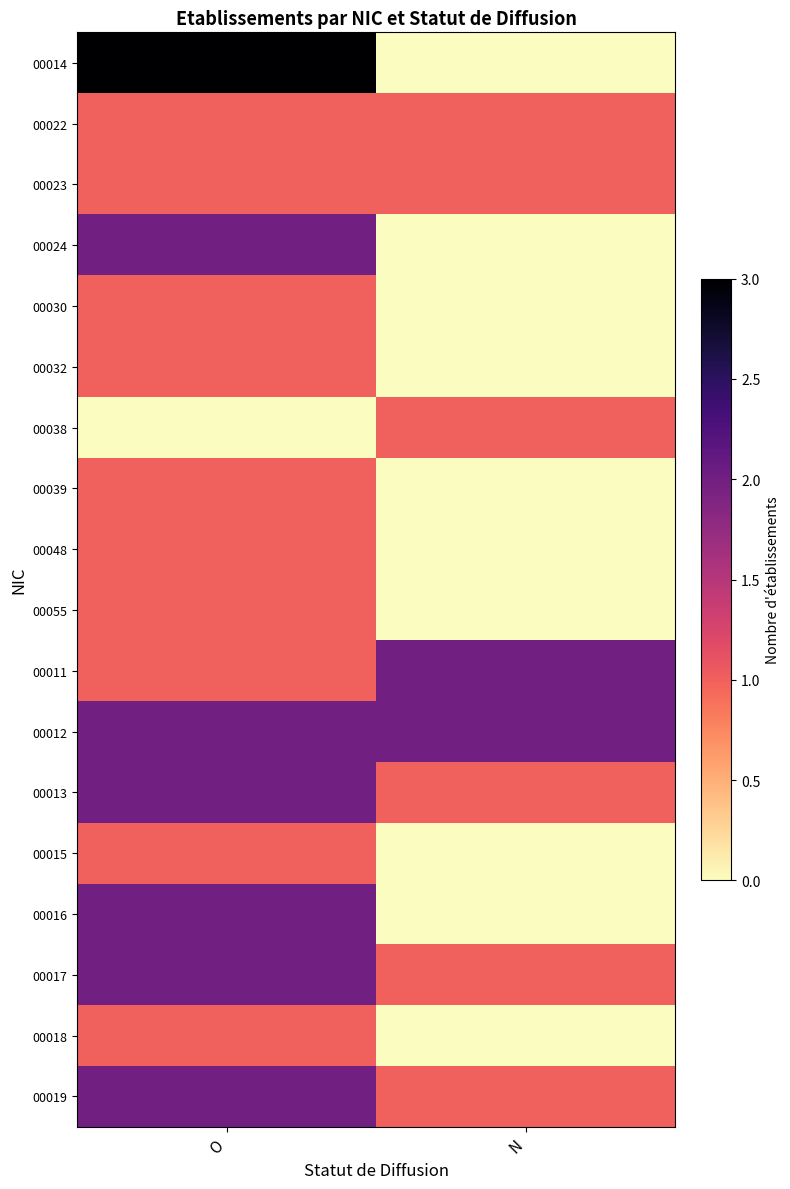

At how many categories does at least one series exceed 1?

2